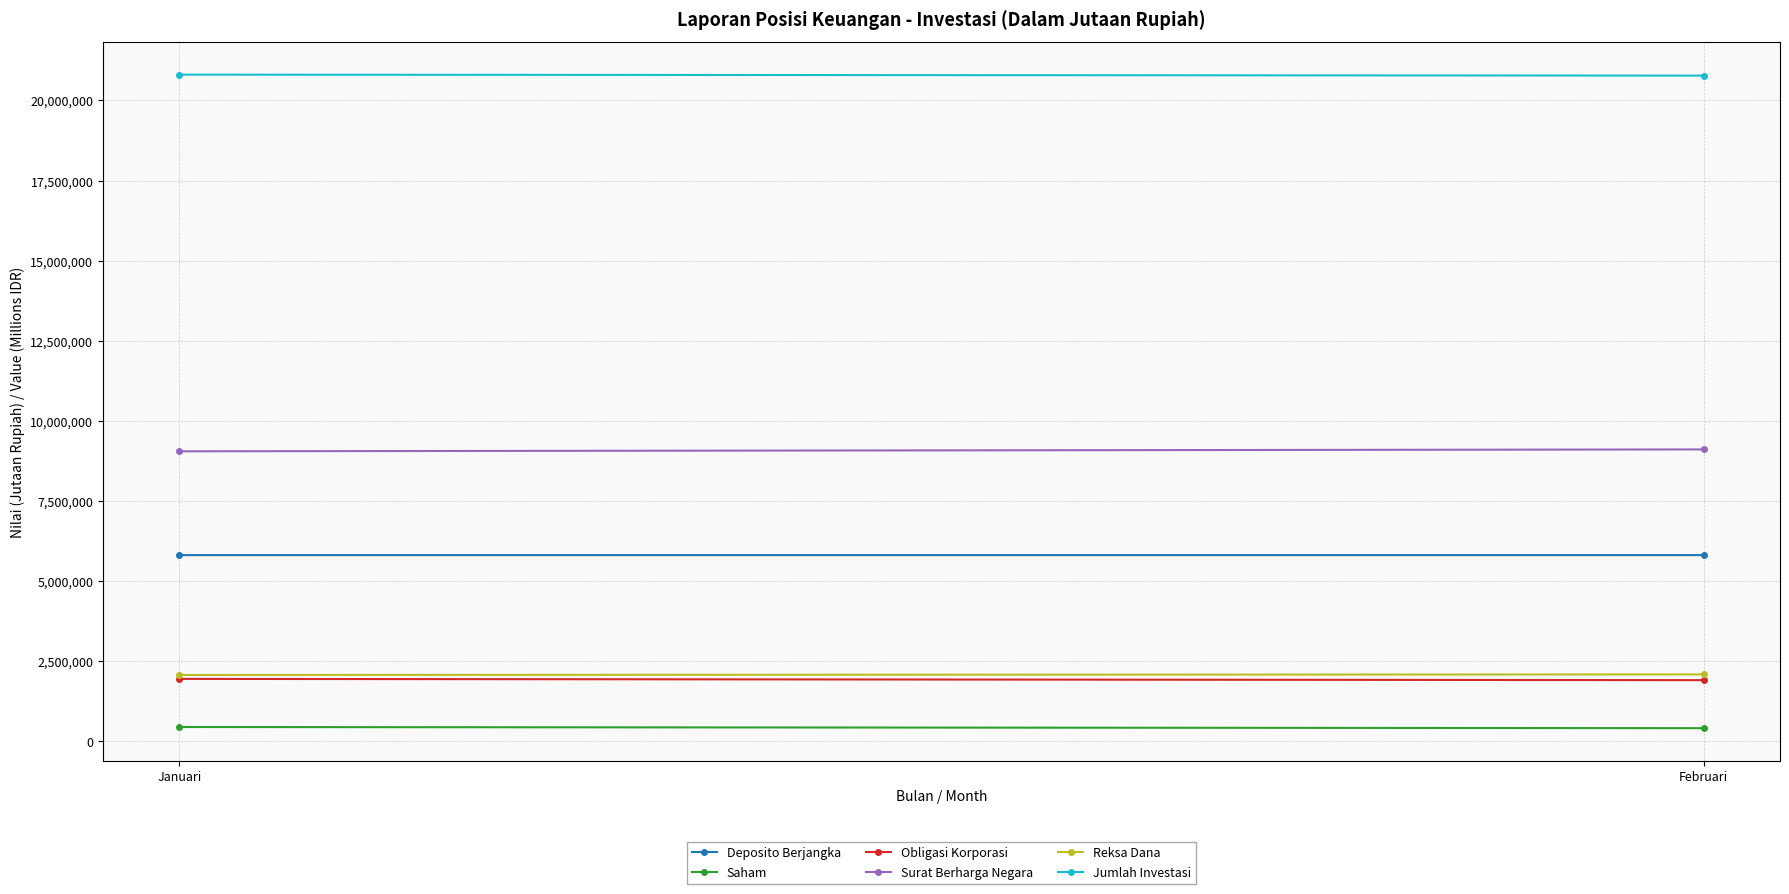

Reading left to right, list all the values displayed in this chart.

Deposito Berjangka: Januari=5810112.7	Februari=5810081.6
Saham: Januari=445057.7	Februari=408723.4
Obligasi Korporasi: Januari=1946529.5	Februari=1907525.6
Surat Berharga Negara: Januari=9049904.4	Februari=9109059.6
Reksa Dana: Januari=2069270.9	Februari=2087124.2
Jumlah Investasi: Januari=20806505.7	Februari=20776072.1